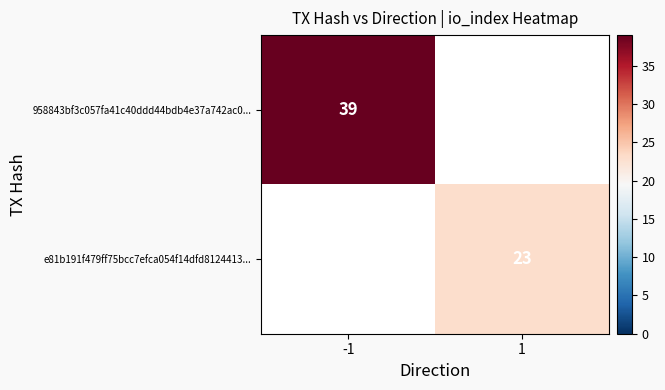

The value of 958843bf3c057fa41c40ddd44bdb4e37a742ac0... at -1 is 60. True or false?

False